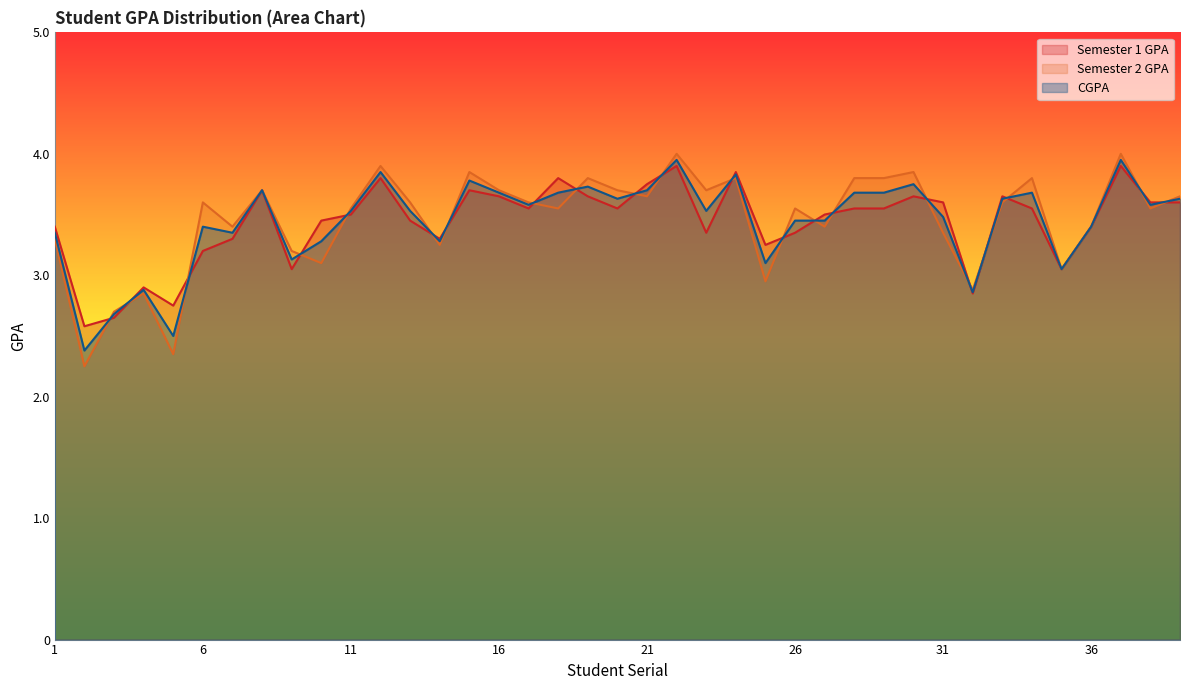

At how many categories does at least one series exceed 2?

39